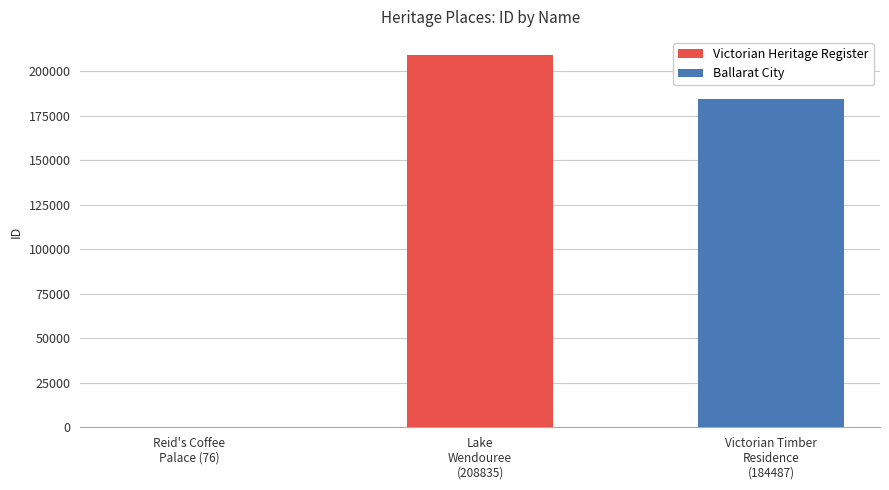

What is the value of the 1st bar from the left?

76